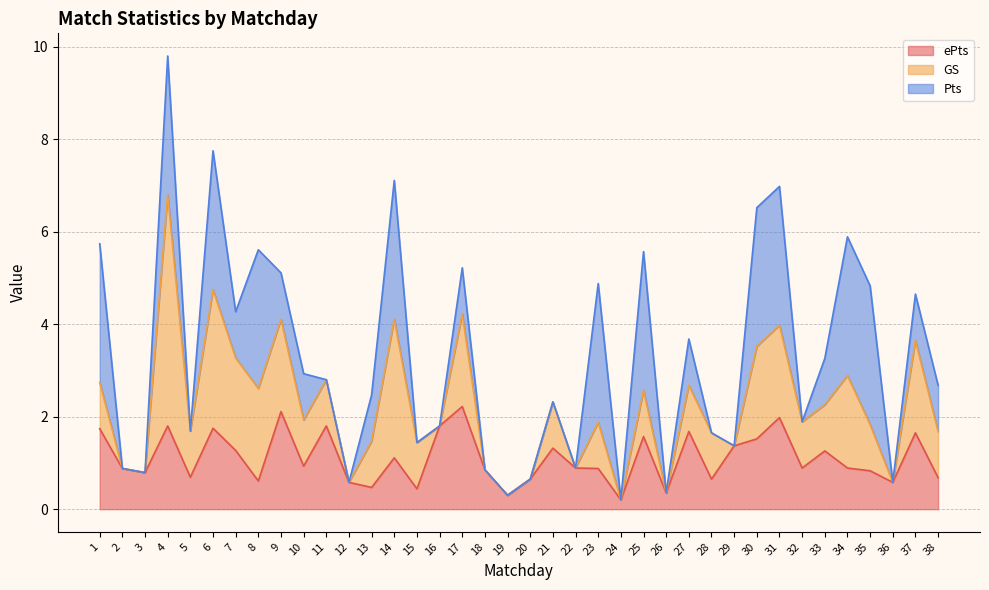

Is it true that GS equals 0.7 at 38?

False